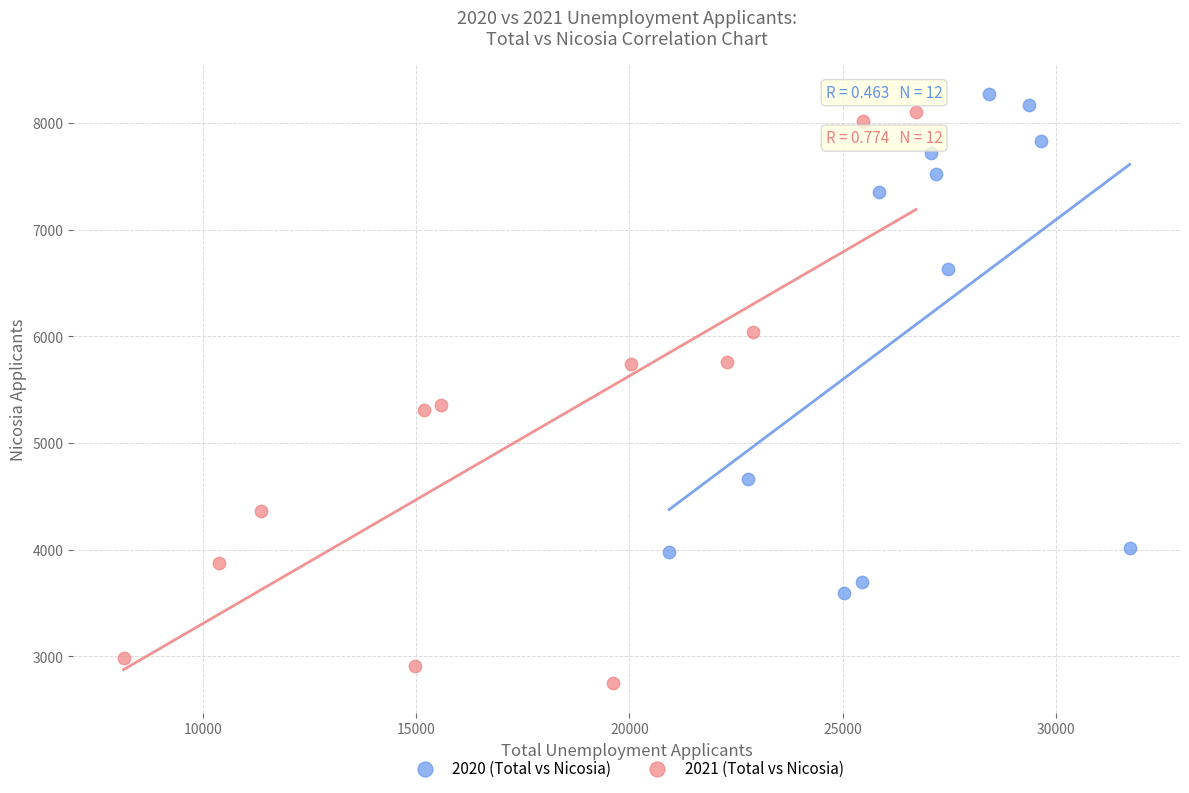

Which series reaches the minimum Y coordinate?

2021 (Total vs Nicosia)